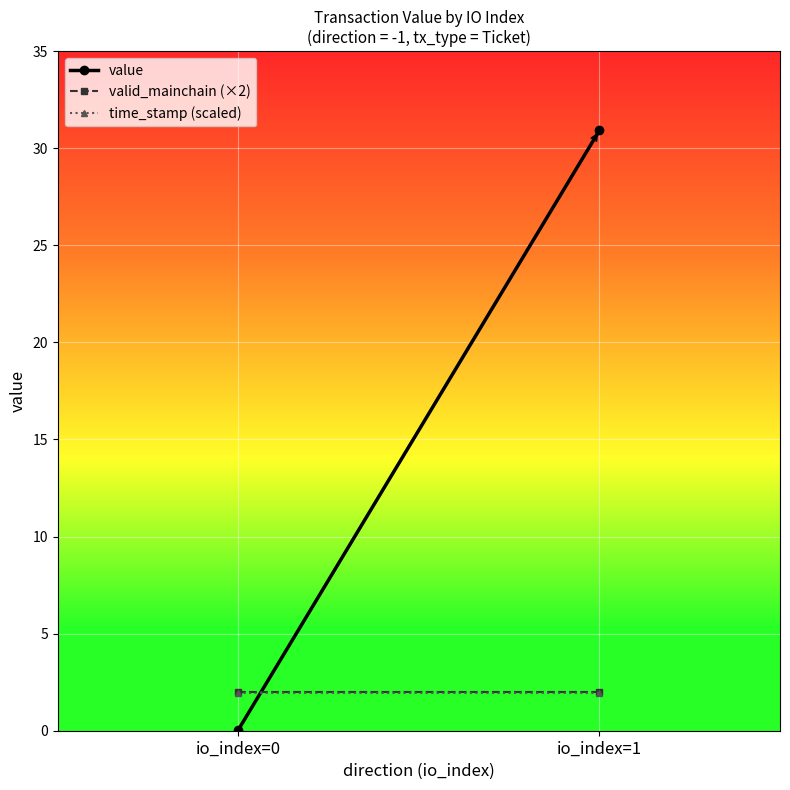

Which series has the largest total across all categories?

value